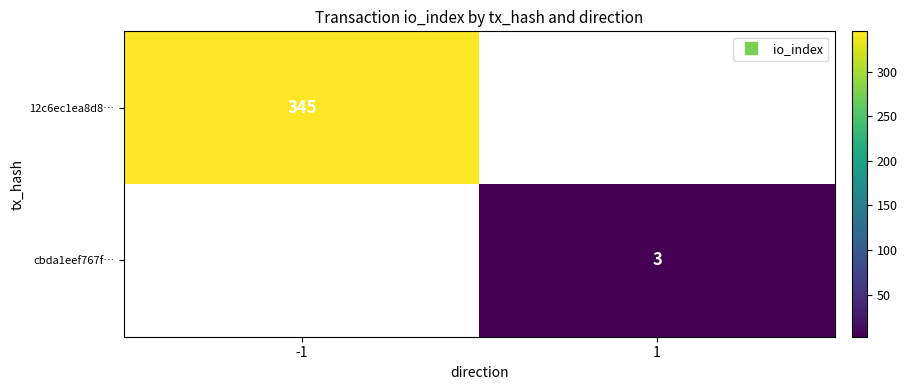

How many distinct data groups are displayed?

2